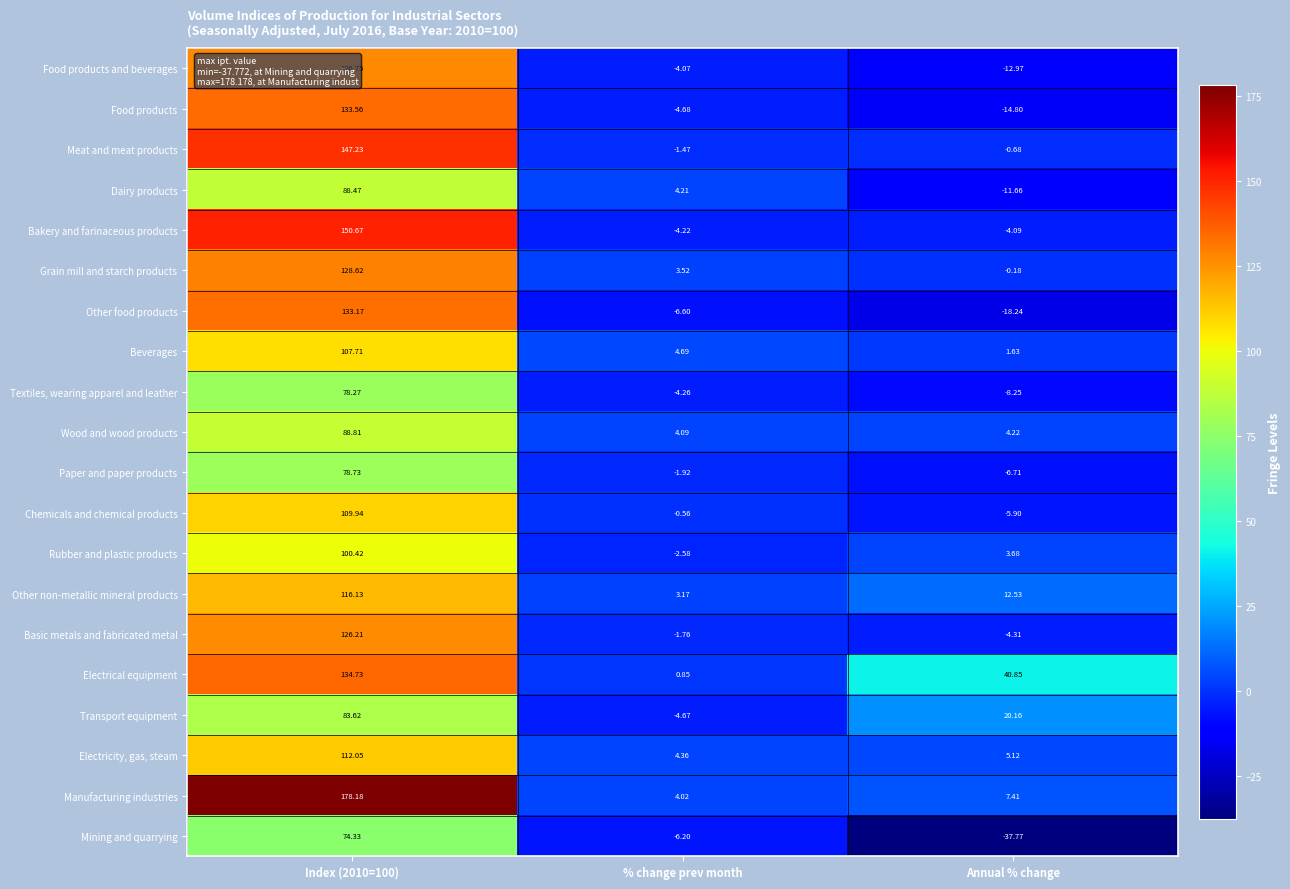

Is the value of Other food products at Index (2010=100) greater than the value of Transport equipment at % change prev month?

Yes